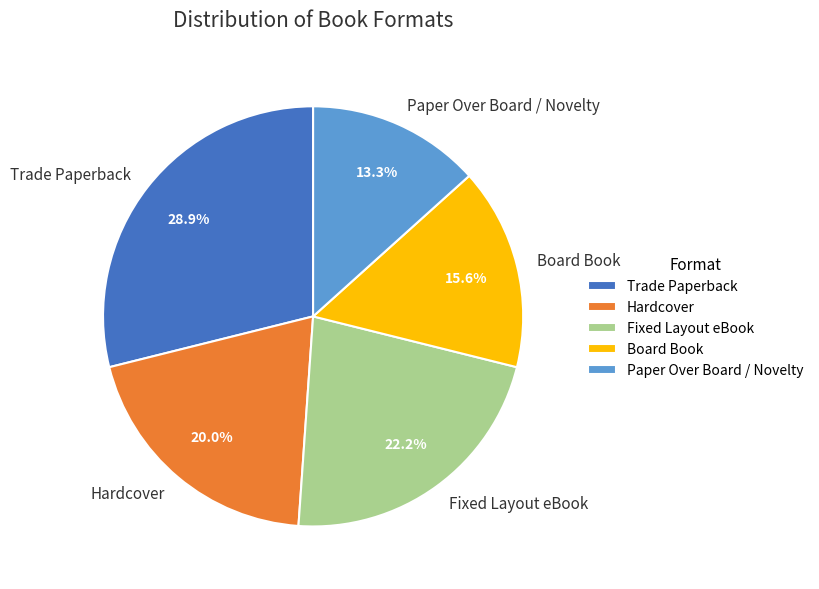

Approximately how many times larger is the value at Board Book compared to Fixed Layout eBook?

0.7